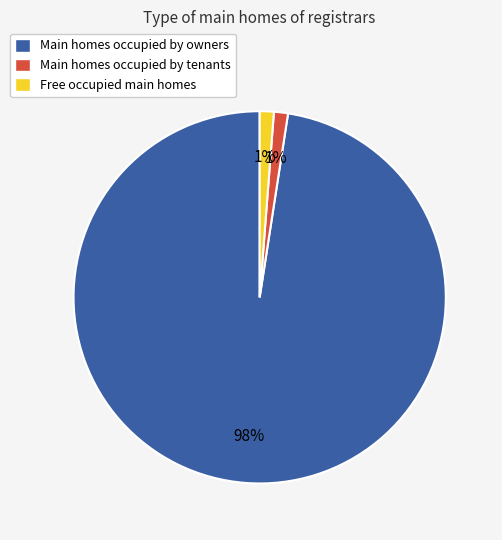

The Main homes occupied by owners slice represents 98% of the pie. True or false?

True